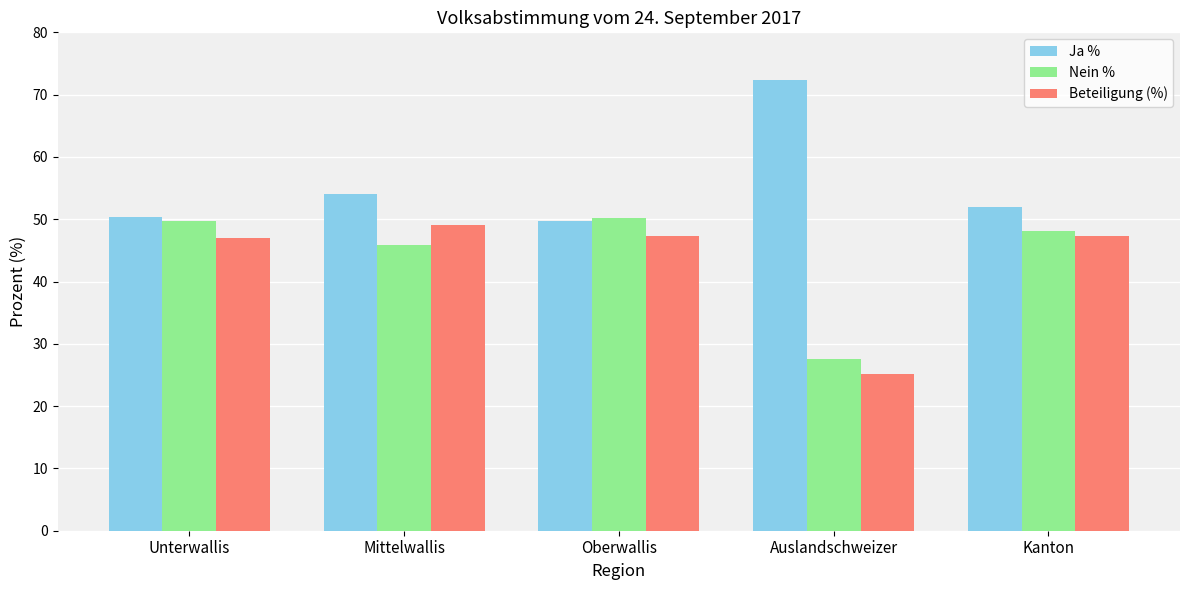

What is the difference between the second highest and minimum values in the Ja % series?

4.3